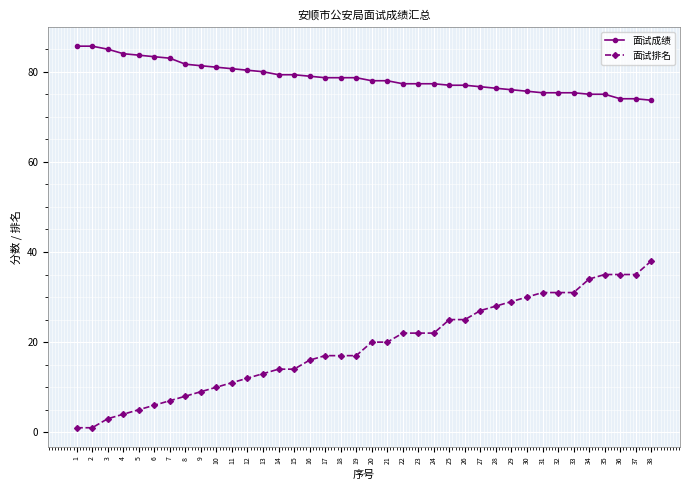

True or false: 面试排名 and 面试成绩 cross at least once.

False